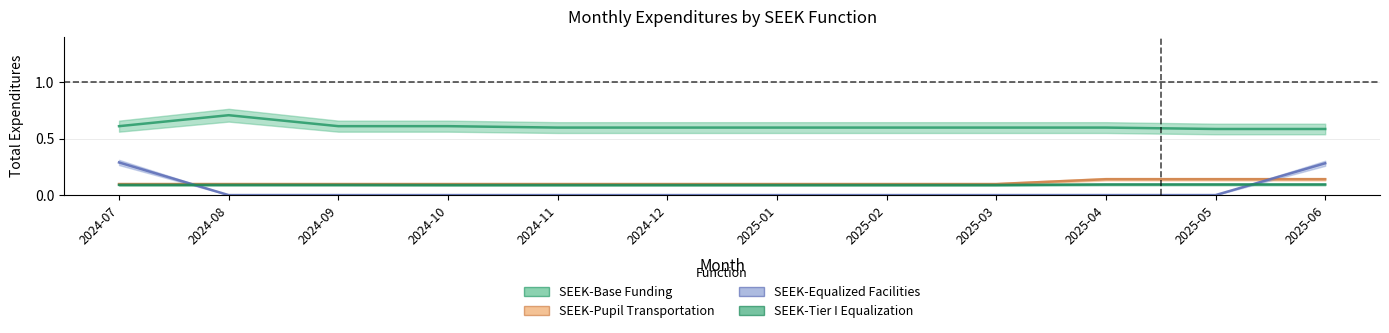

Which series has the largest total across all categories?

SEEK-Base Funding